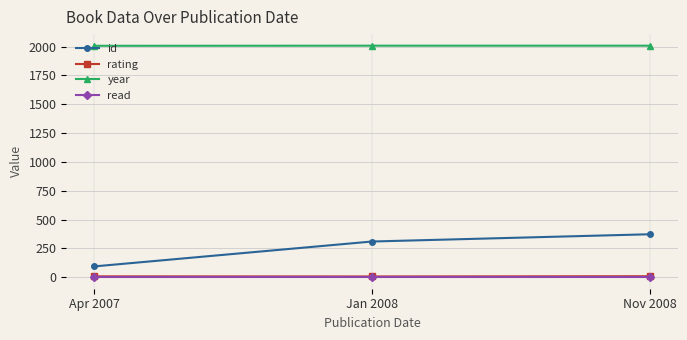

The value of id at Apr 2007 is 94. True or false?

True